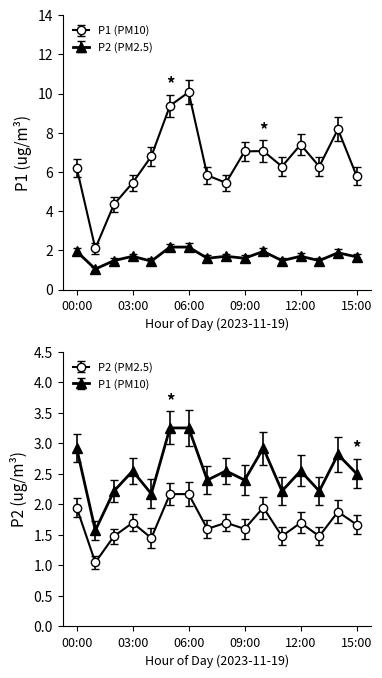

True or false: P1 and P2 intersect in this chart.

False